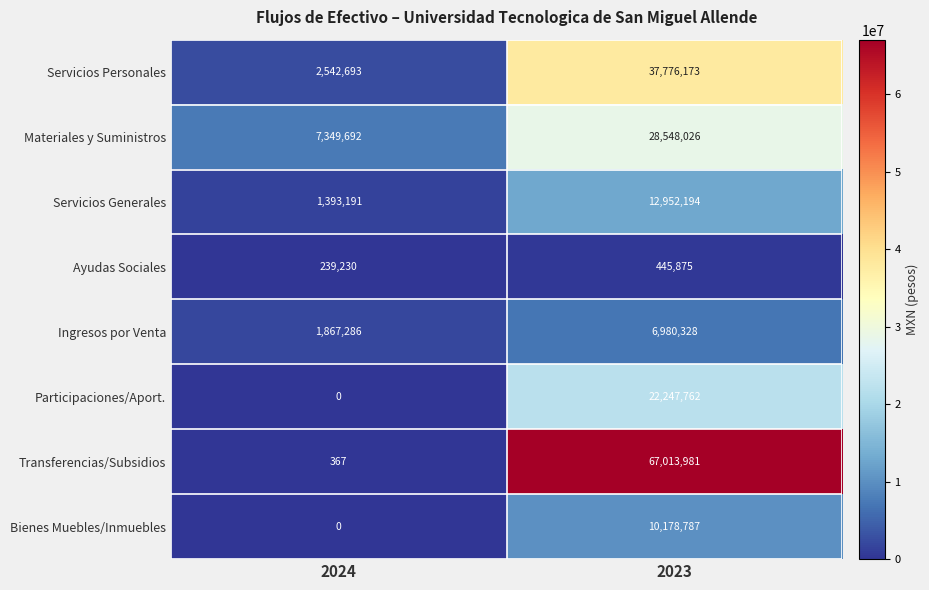

Reading right to left, transcribe all the data shown in this chart.

Servicios Personales: 2023=37776173	2024=2542693
Materiales y Suministros: 2023=28548026	2024=7349692
Servicios Generales: 2023=12952194	2024=1393191
Ayudas Sociales: 2023=445875	2024=239230
Ingresos por Venta: 2023=6980328	2024=1867286
Participaciones/Aport.: 2023=22247762	2024=0
Transferencias/Subsidios: 2023=67013981	2024=367
Bienes Muebles/Inmuebles: 2023=10178787	2024=0